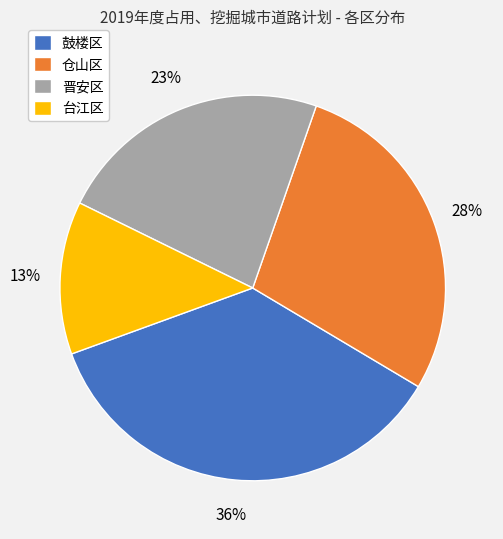

Rank the categories by value from highest to lowest.

鼓楼区, 仓山区, 晋安区, 台江区